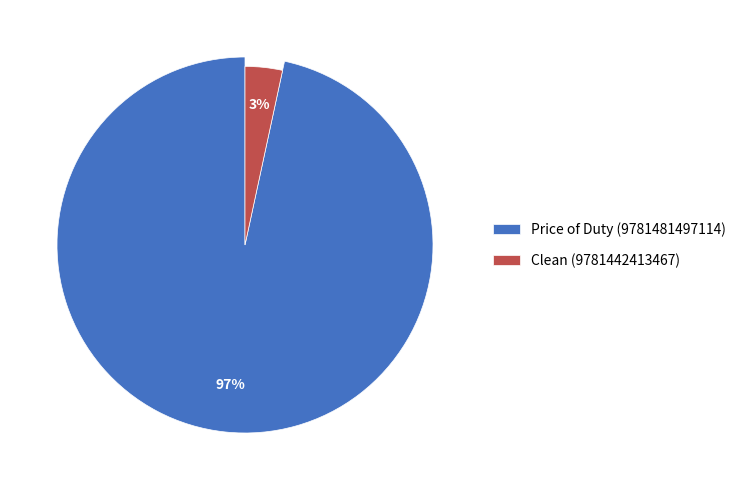

How many slices are in this pie chart?

2